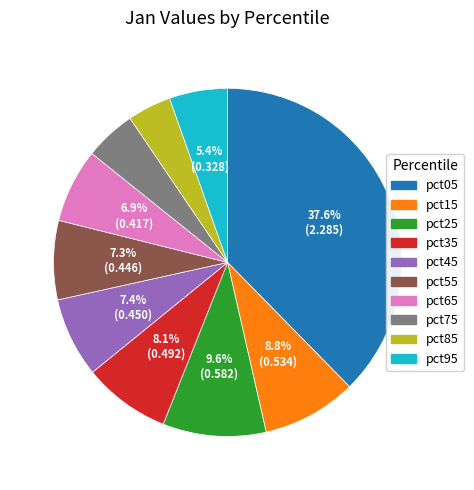

To the nearest percent, what is the average slice percentage?

10%